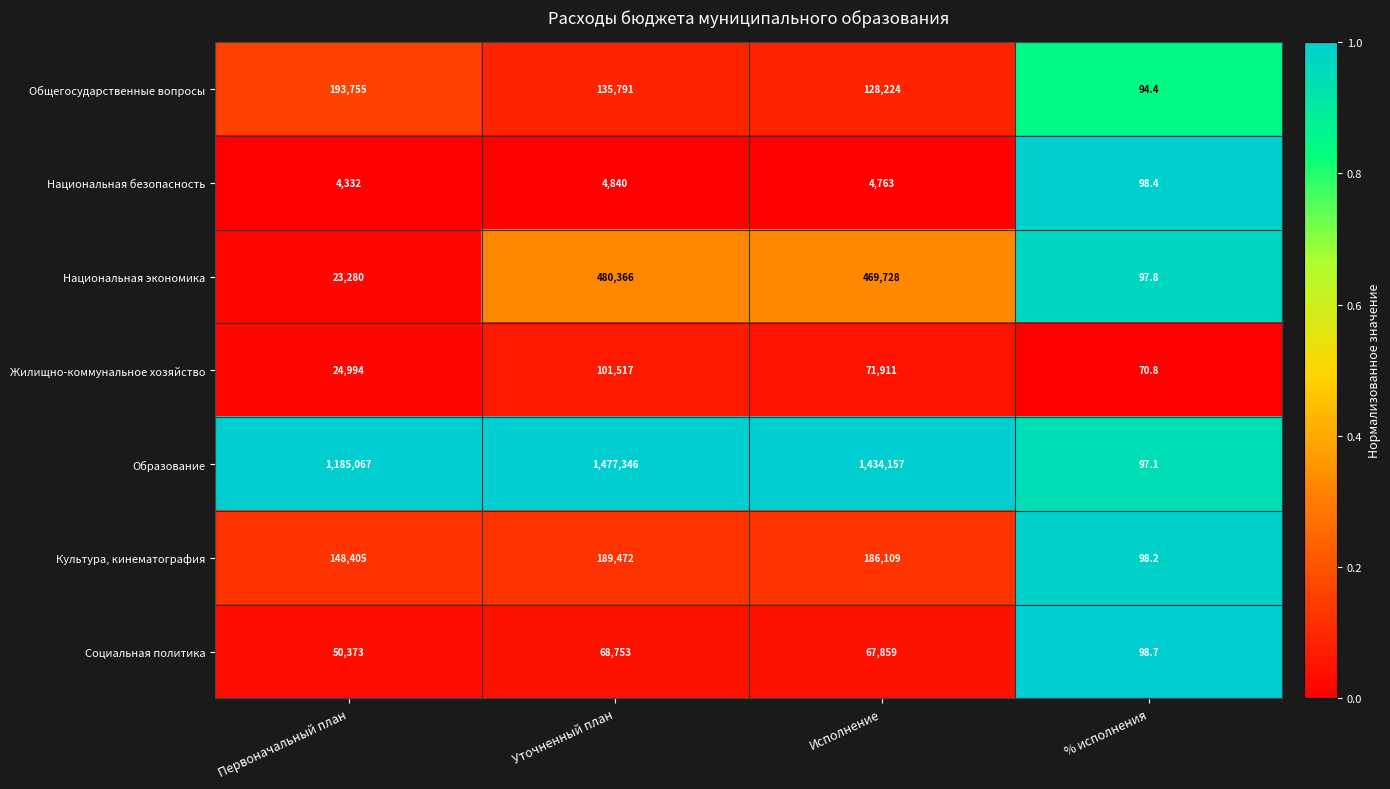

The Национальная экономика series shows 480366.0 at Уточненный план. True or false?

True